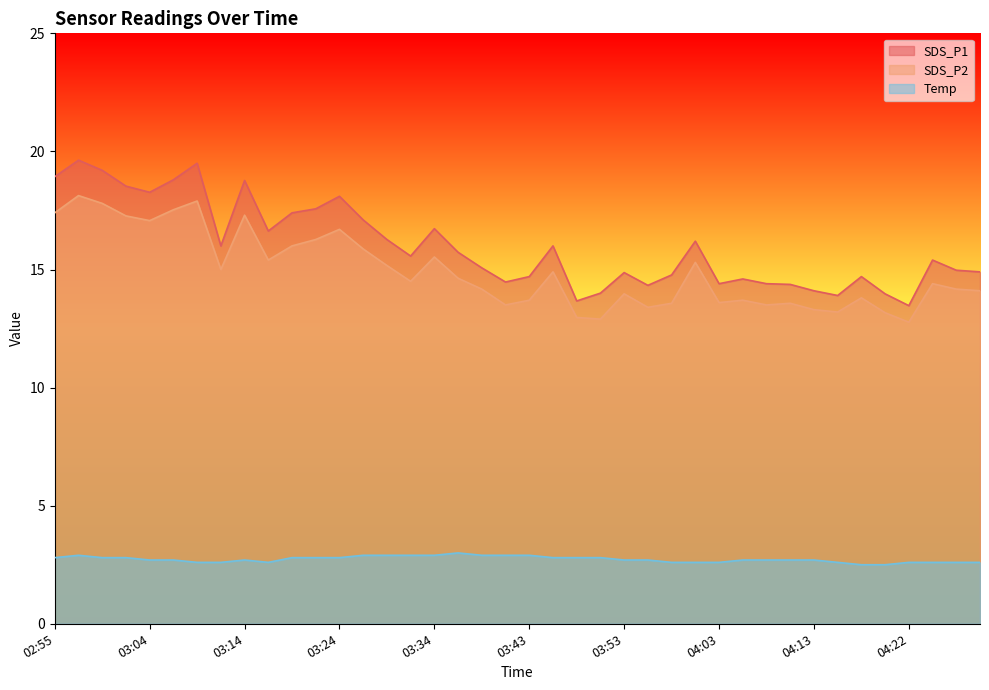

At which category does Temp reach its first local peak?

02:57